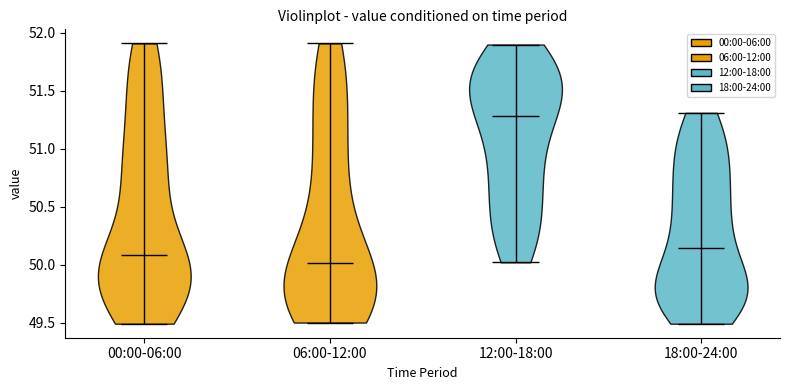

Reading left to right, read every violin against the y-axis: where its median line is, and the lowest and highest points it reaches. The values are not printed on the chart, so give them approximately, as read against the axis.

00:00-06:00: median line 50.10, lowest point 49.50, highest point 51.90
06:00-12:00: median line 50.00, lowest point 49.50, highest point 51.90
12:00-18:00: median line 51.30, lowest point 50.00, highest point 51.90
18:00-24:00: median line 50.15, lowest point 49.50, highest point 51.30